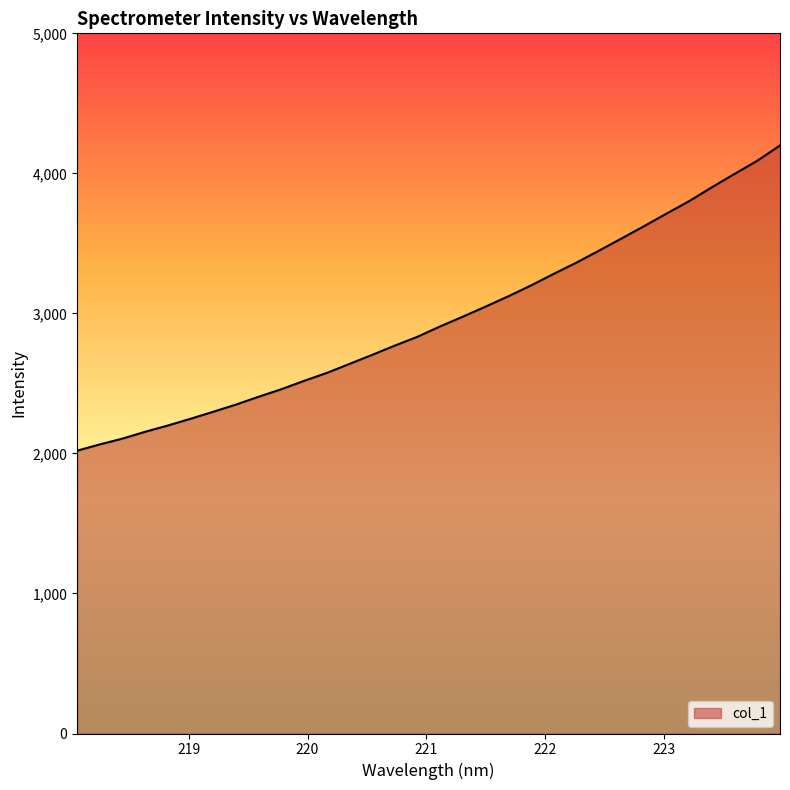

What is the greatest value displayed?

4199.5